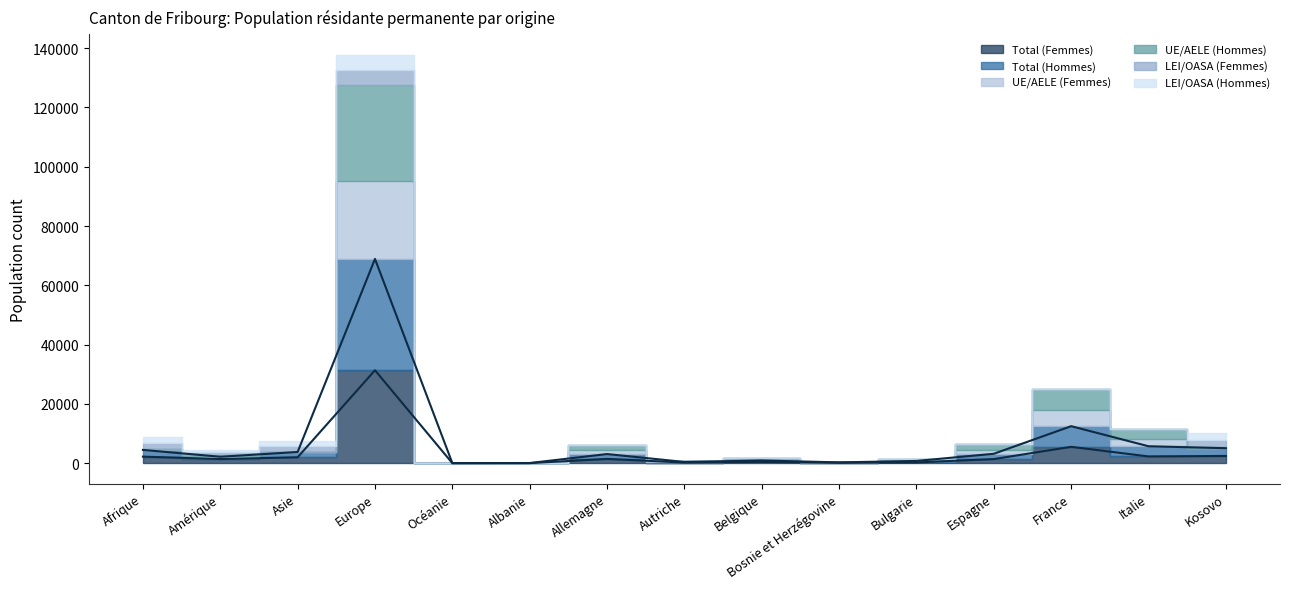

Between Asie and Bosnie et Herzégovine, which is larger?

Asie